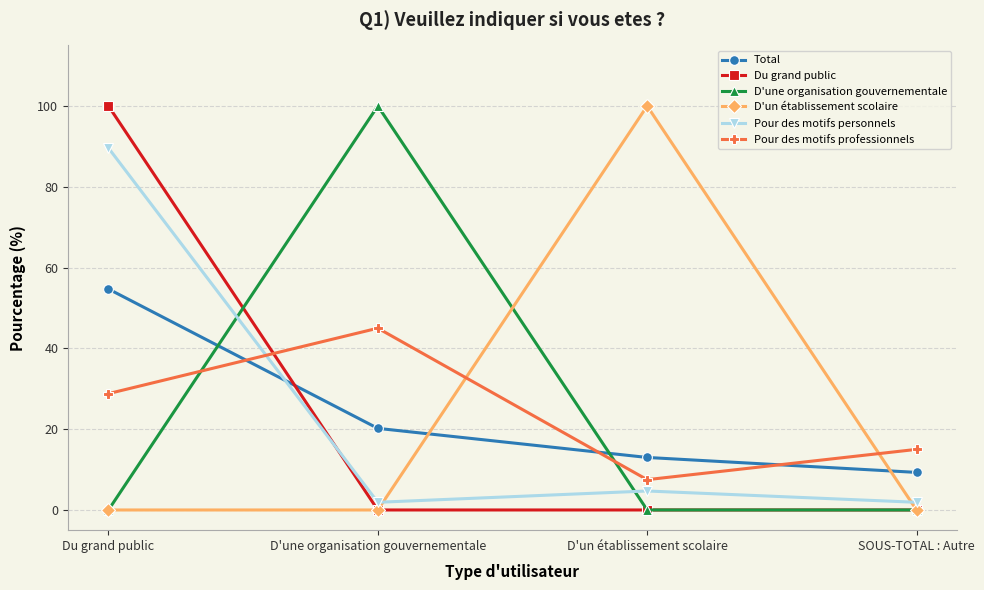

Reading right to left, extract all data points from this chart.

Total: SOUS-TOTAL : Autre=9.3	D'un établissement scolaire=13.0	D'une organisation gouvernementale=20.2	Du grand public=54.7
Du grand public: SOUS-TOTAL : Autre=0.0	D'un établissement scolaire=0.0	D'une organisation gouvernementale=0.0	Du grand public=100.0
D'une organisation gouvernementale: SOUS-TOTAL : Autre=0.0	D'un établissement scolaire=0.0	D'une organisation gouvernementale=100.0	Du grand public=0.0
D'un établissement scolaire: SOUS-TOTAL : Autre=0.0	D'un établissement scolaire=100.0	D'une organisation gouvernementale=0.0	Du grand public=0.0
Pour des motifs personnels: SOUS-TOTAL : Autre=1.9	D'un établissement scolaire=4.7	D'une organisation gouvernementale=1.9	Du grand public=89.6
Pour des motifs professionnels: SOUS-TOTAL : Autre=15.0	D'un établissement scolaire=7.5	D'une organisation gouvernementale=45.0	Du grand public=28.8